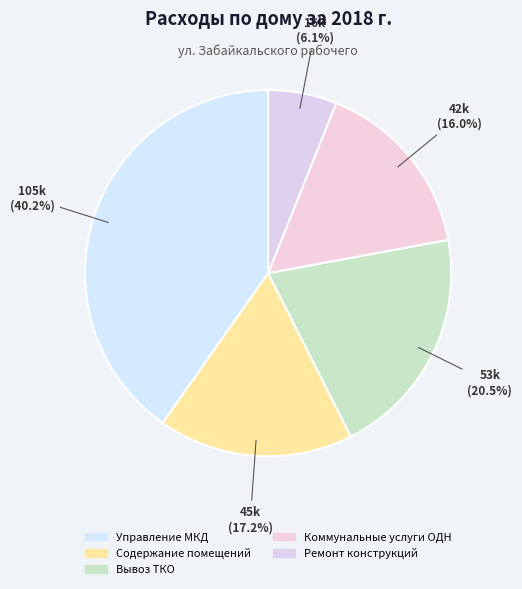

Between Коммунальные услуги ОДН and Вывоз ТКО, which is larger?

Вывоз ТКО